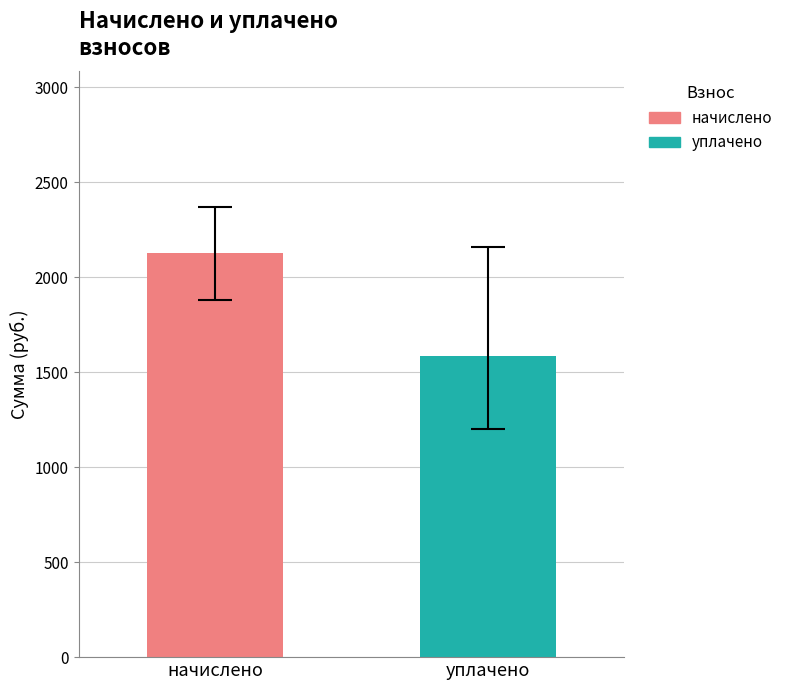

What are all the series names shown in the legend?

начислено, уплачено